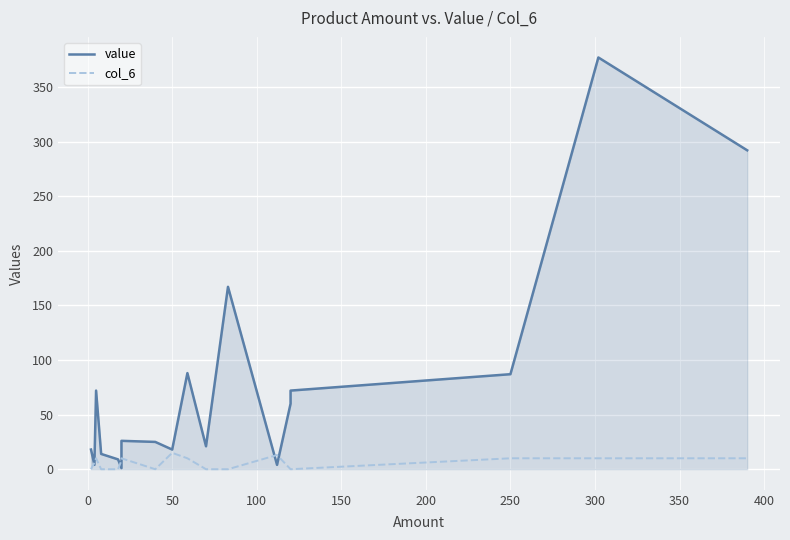

How many col_6 values are between 0 and 10?

16